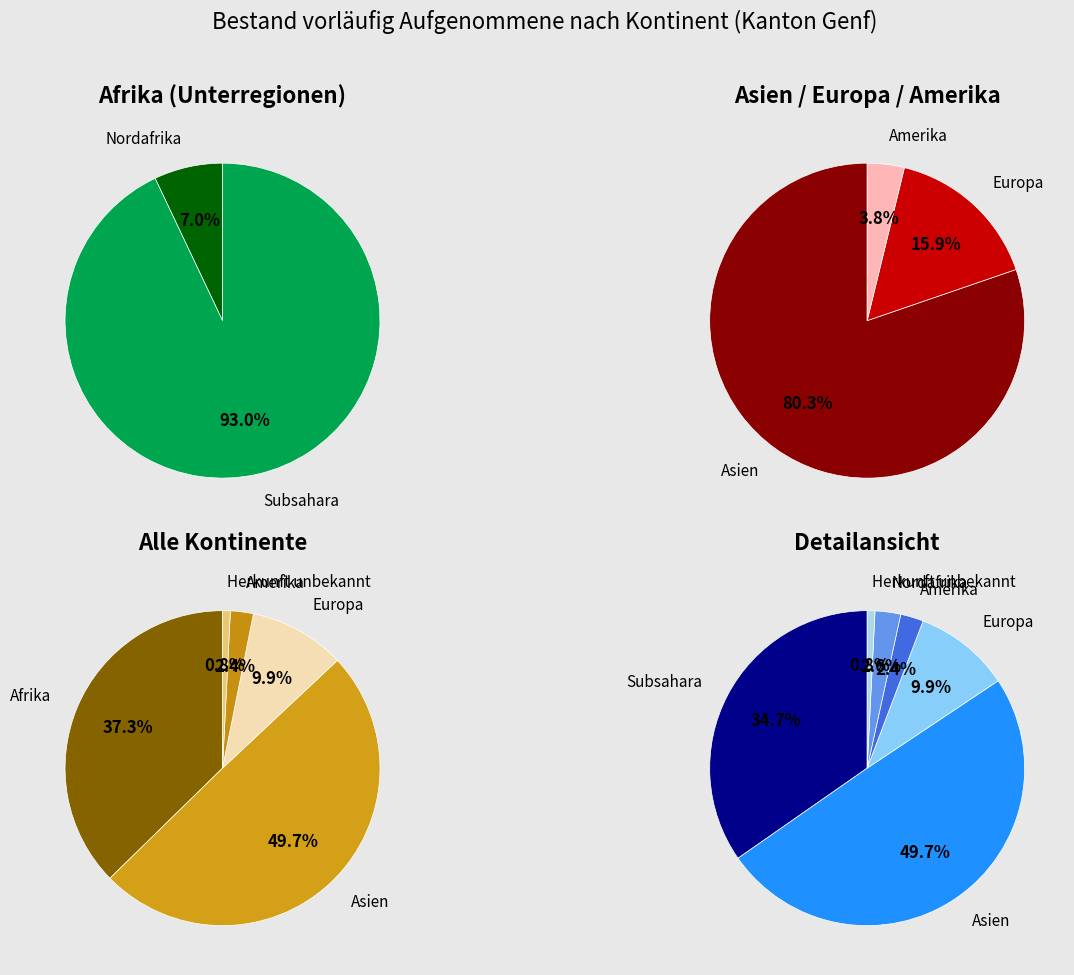

To the nearest percent, what portion does Amerika represent?

2%